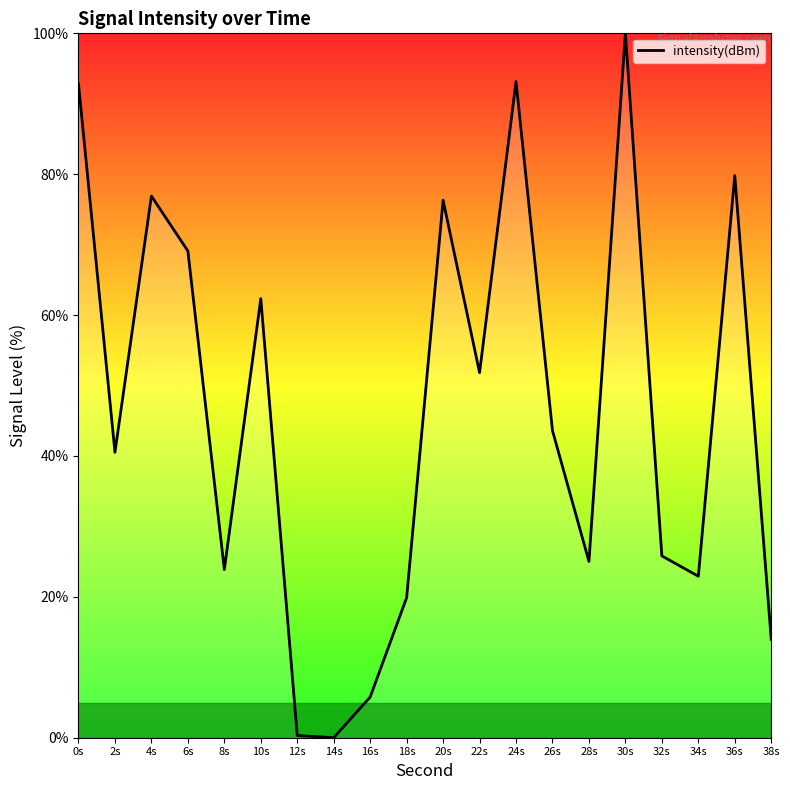

True or false: the data shows 92.8 at 0s.

True